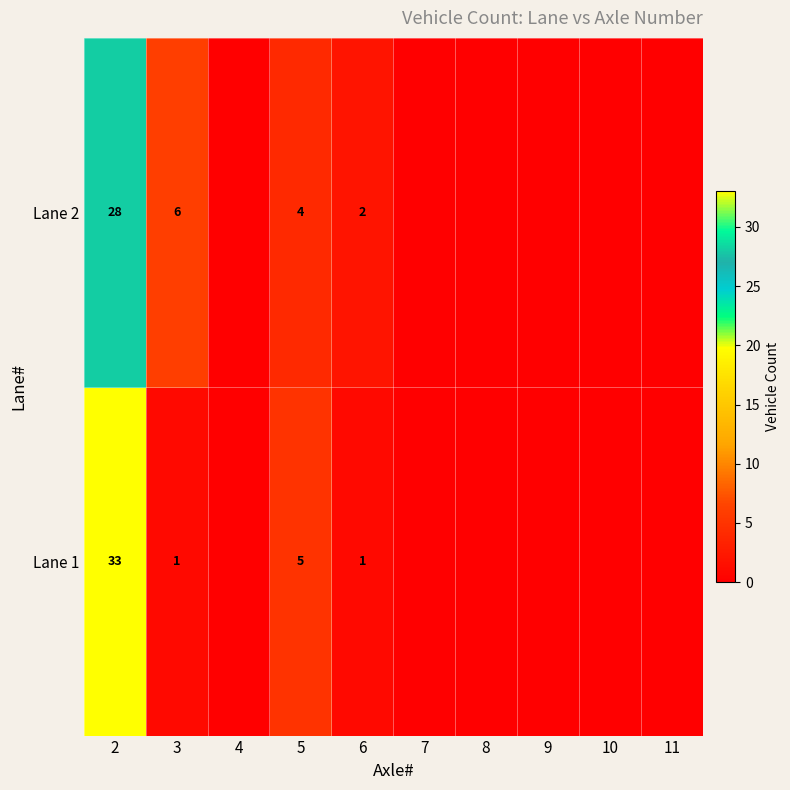

The value of Lane 2 at 3 is 6. True or false?

True